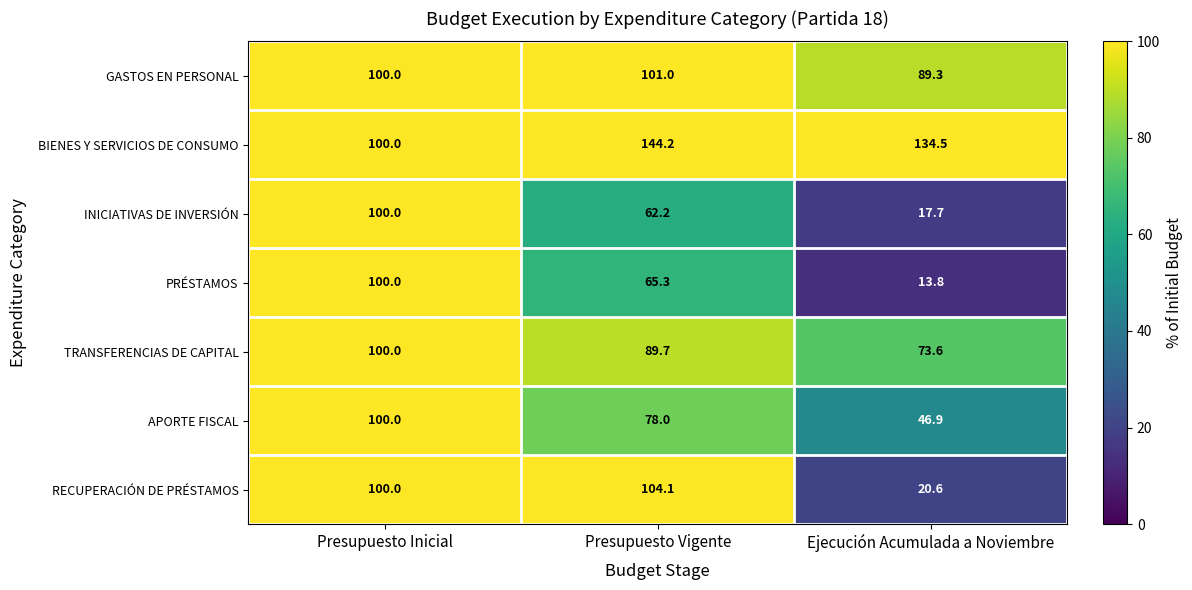

List the labels in order of APORTE FISCAL value, largest first.

Presupuesto Inicial, Presupuesto Vigente, Ejecución Acumulada a Noviembre